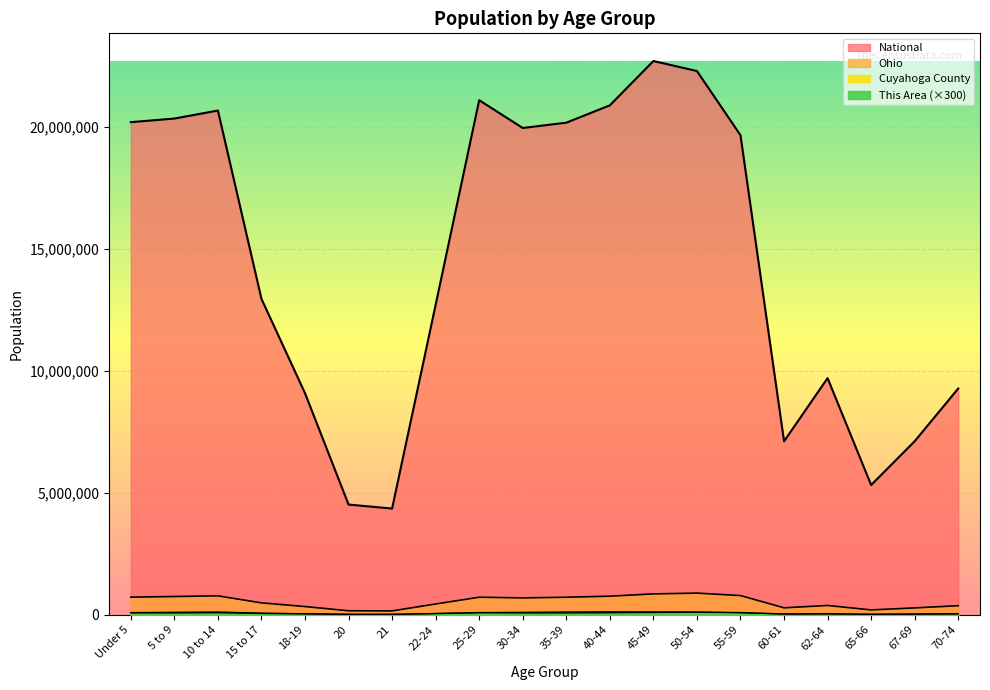

How many interior local peaks does the National series have?

4